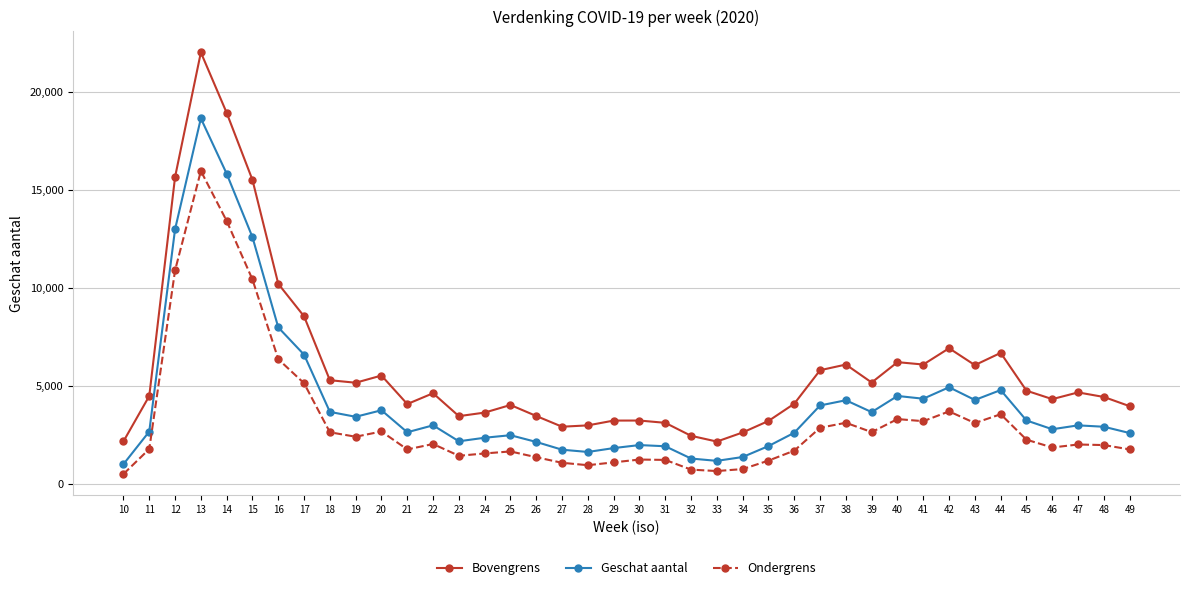

What is the value of the Ondergrens point at the 12th from the left?

1762